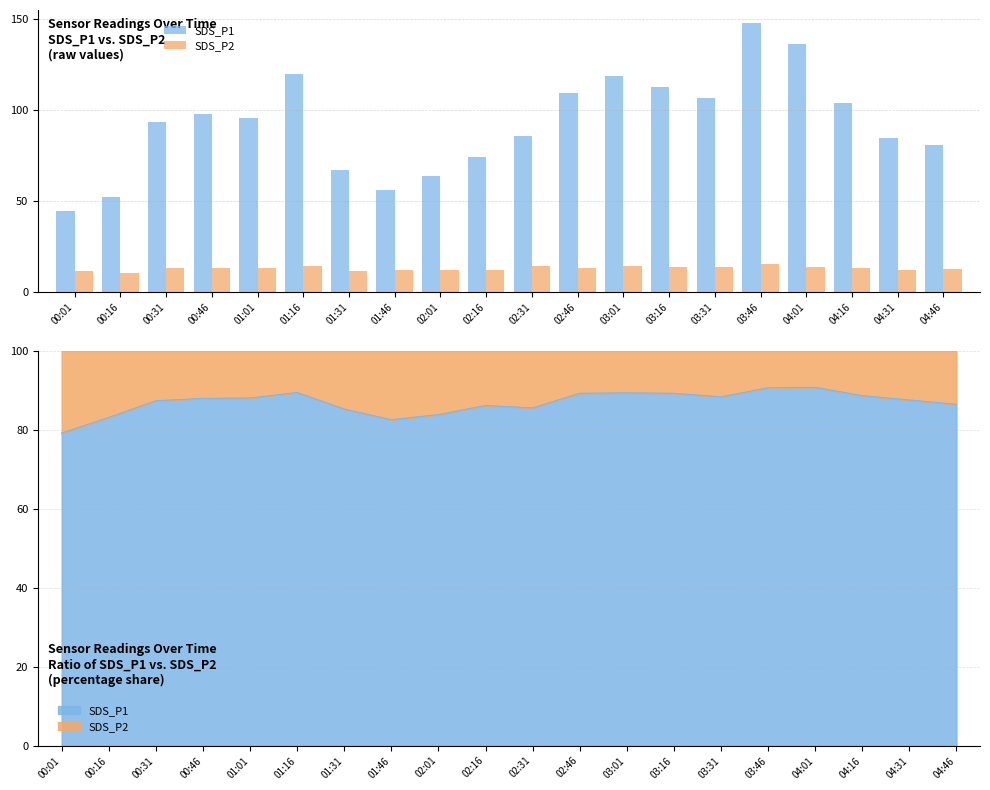

What is the difference between the highest and lowest values at 03:16?

98.8